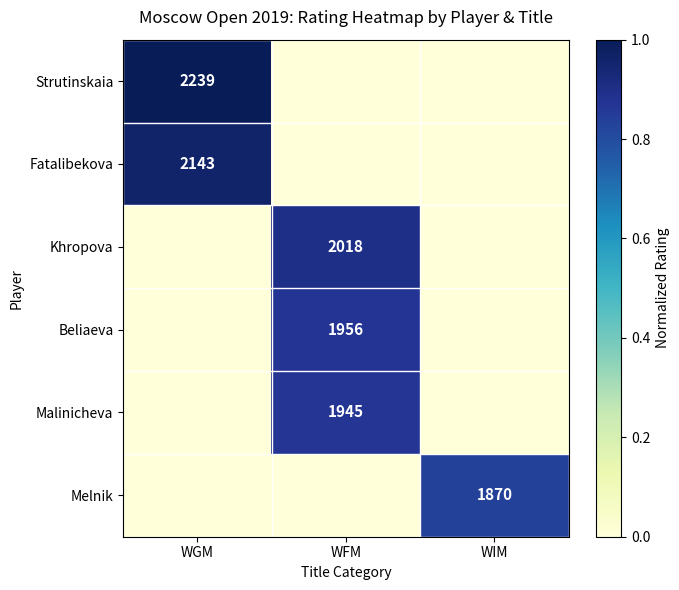

Is it true that Fatalibekova equals 2143 at WGM?

True